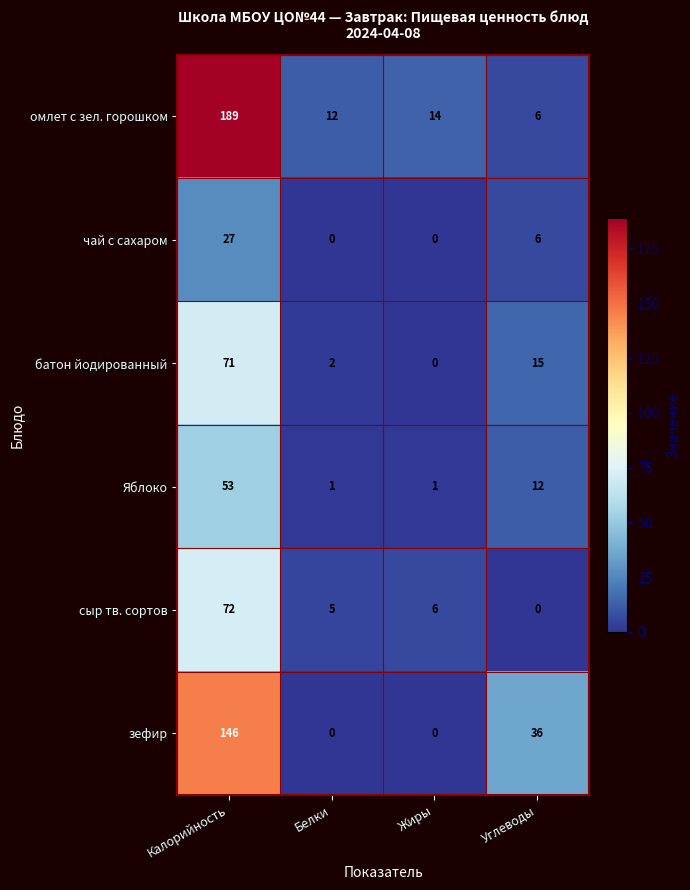

Which series has the widest spread of values?

омлет с зел. горошком